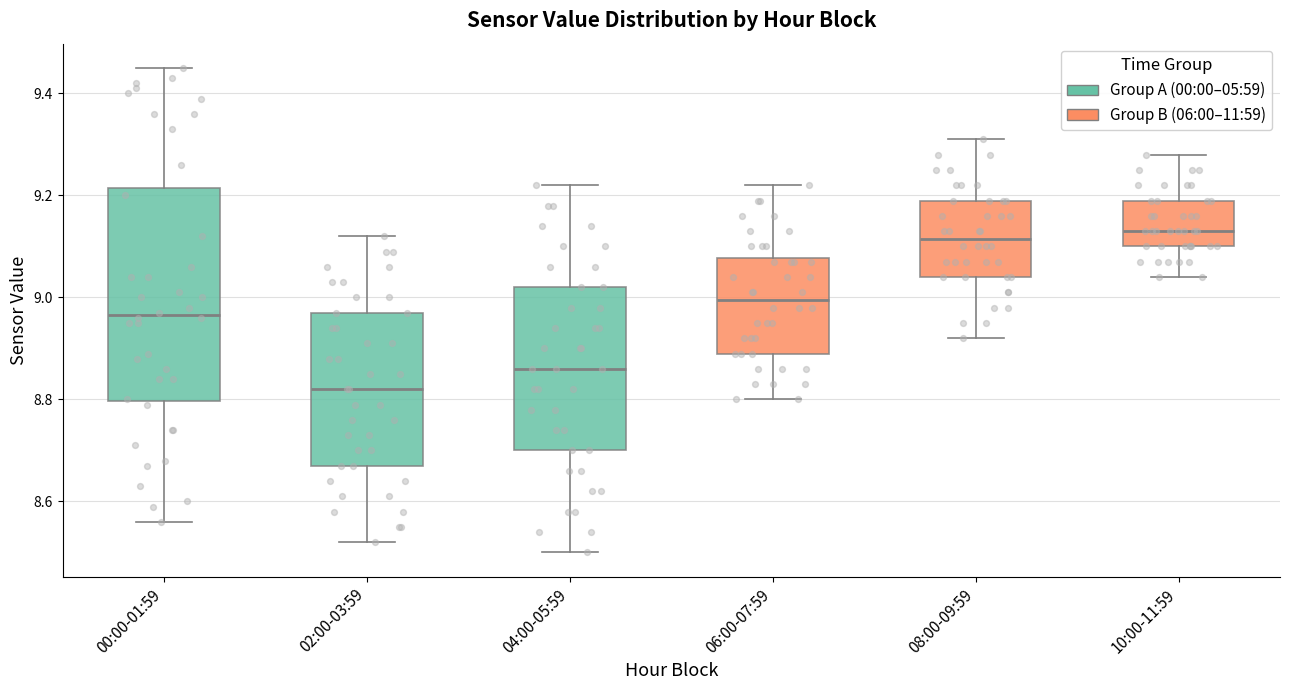

Reading left to right, read every box against the y-axis: the position of its median line, the range the box covers, and the ends of its whiskers. The values are not printed on the chart, so give them approximately, as read against the axis.

00:00-01:59: median 8.96, box 8.80 to 9.22, whiskers 8.56 to 9.46
02:00-03:59: median 8.82, box 8.68 to 8.98, whiskers 8.52 to 9.12
04:00-05:59: median 8.86, box 8.70 to 9.02, whiskers 8.50 to 9.22
06:00-07:59: median 9.00, box 8.90 to 9.08, whiskers 8.80 to 9.22
08:00-09:59: median 9.12, box 9.04 to 9.20, whiskers 8.92 to 9.32
10:00-11:59: median 9.14, box 9.10 to 9.20, whiskers 9.04 to 9.28